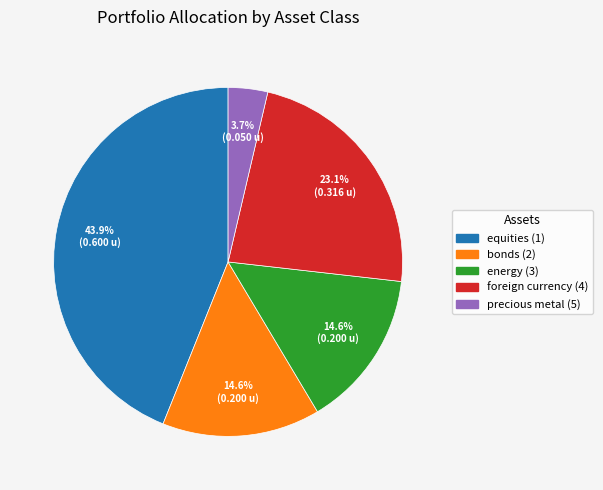

Which slice is the smallest?

precious metal (5)